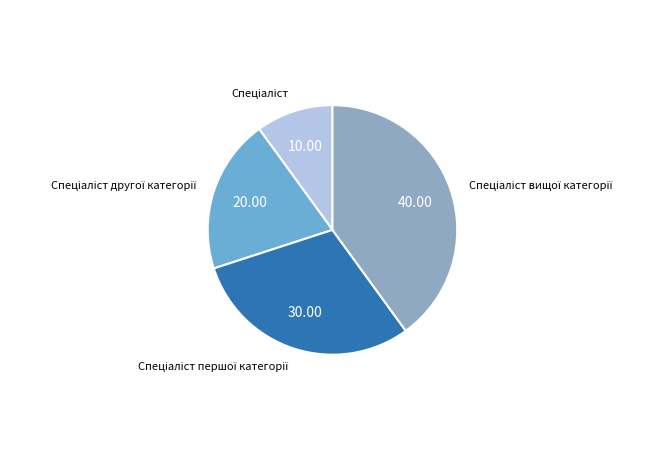

Does any single category account for the majority?

No